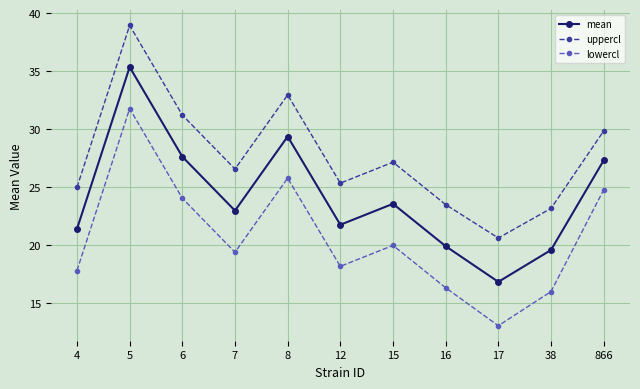

How many series are shown in this chart?

3